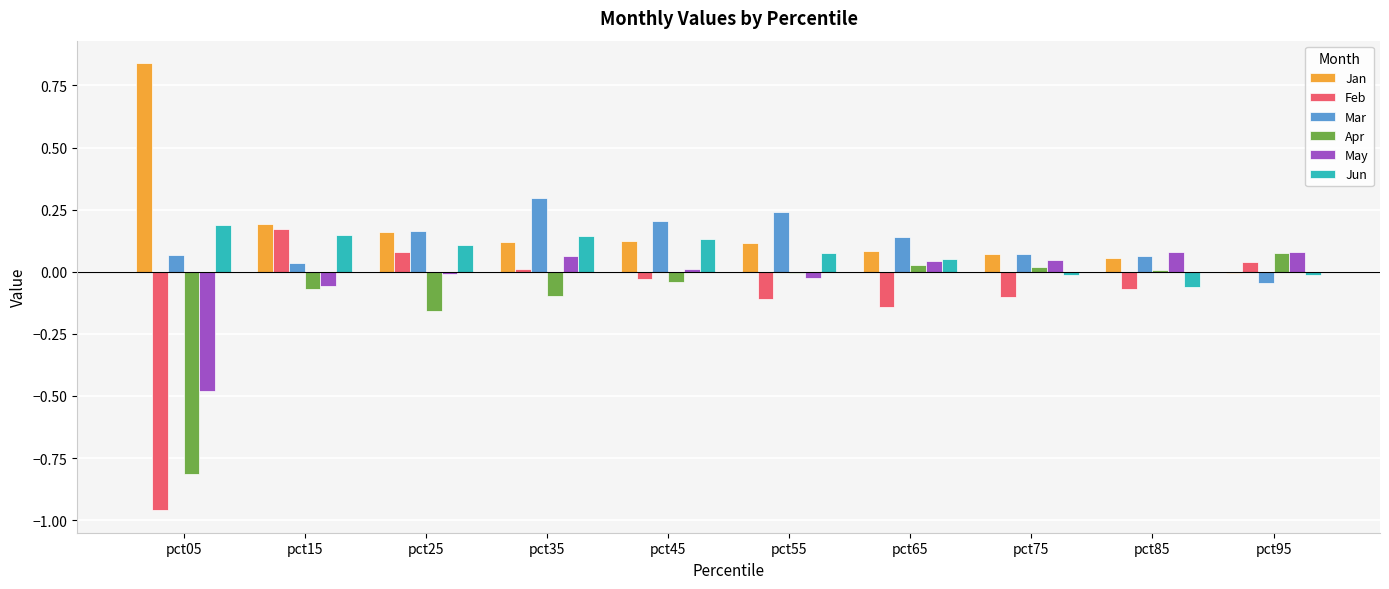

Does the chart contain any negative values?

Yes